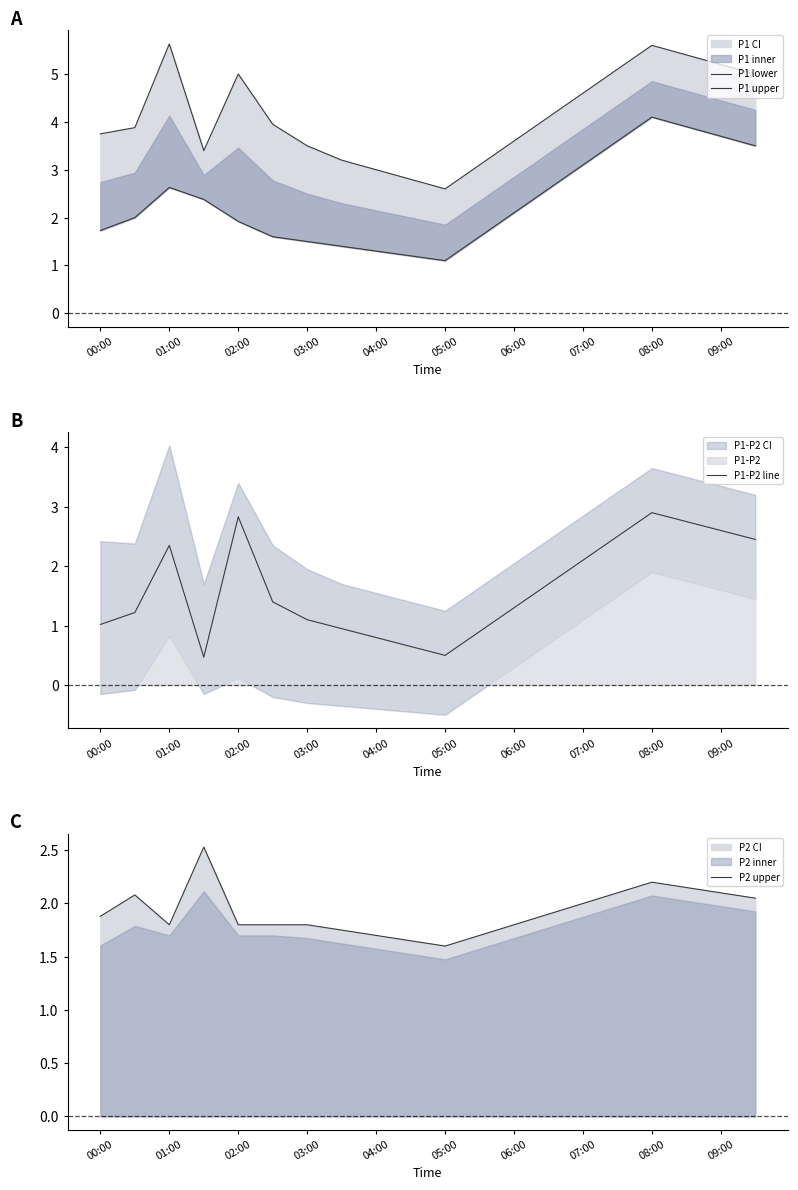

What is the maximum value for P1-P2 line?

2.9